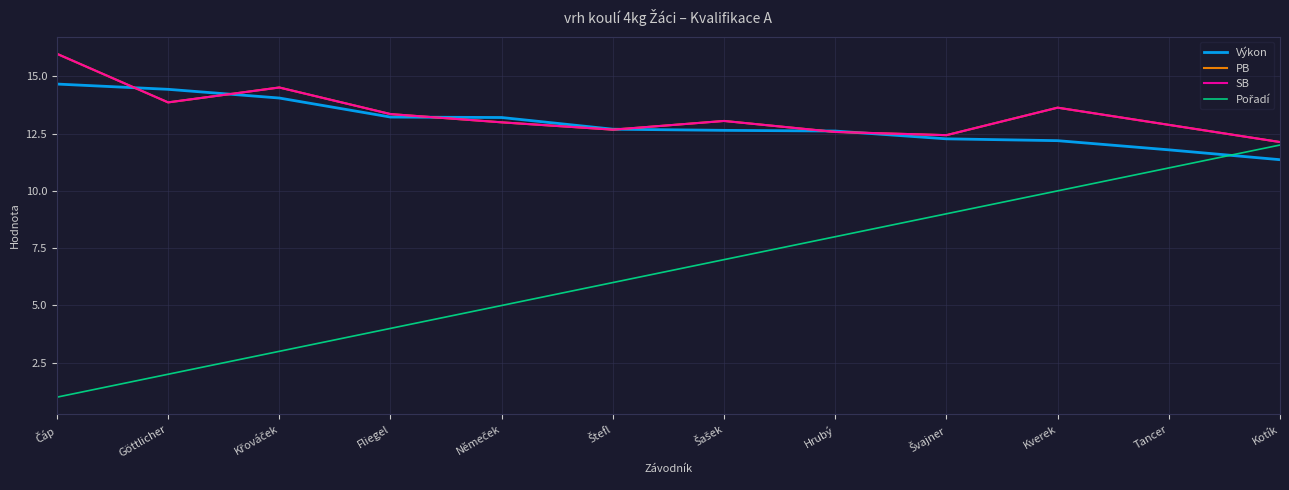

The value of Pořadí at Kotík is 3.2. True or false?

False